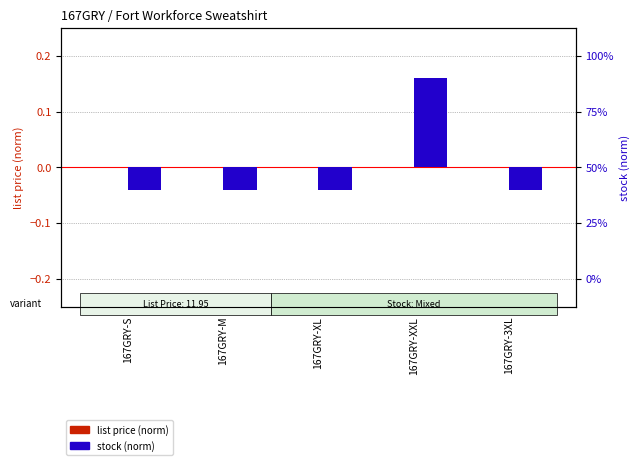

At 167GRY-S, list the series in order from smallest to largest.

stock (norm), list price (norm)